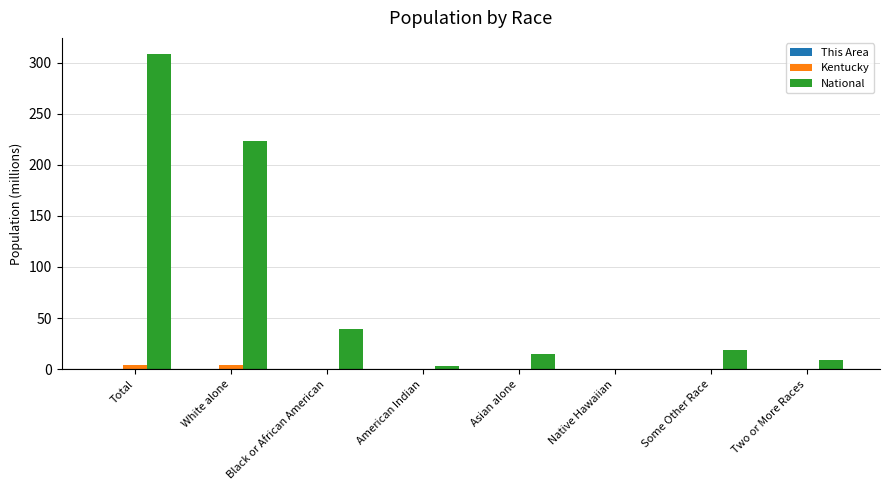

At which category is the sum across all series the highest?

Total